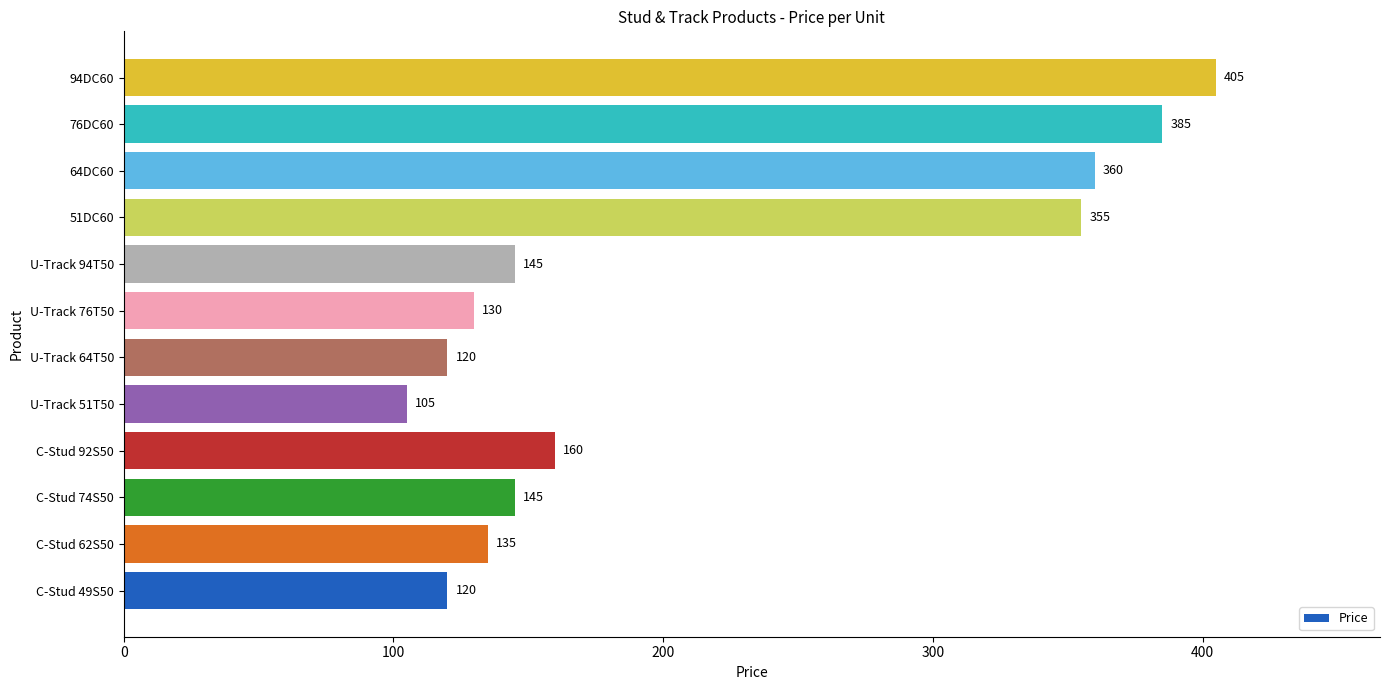

What is the smallest value displayed?

105